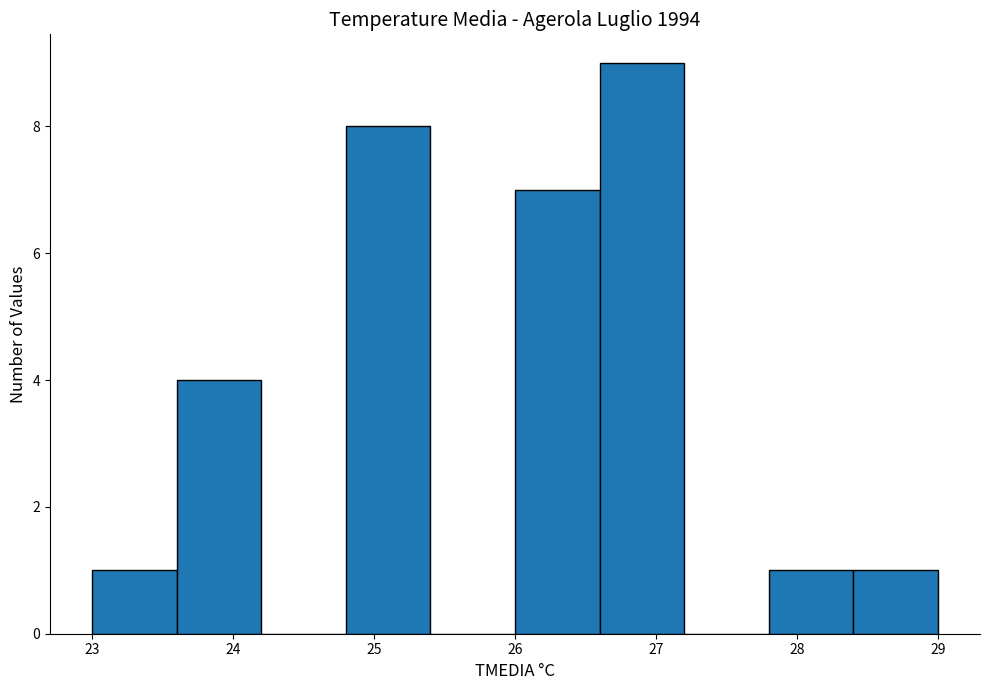

Which range on the x-axis has the tallest bar?

26.6 to 27.2